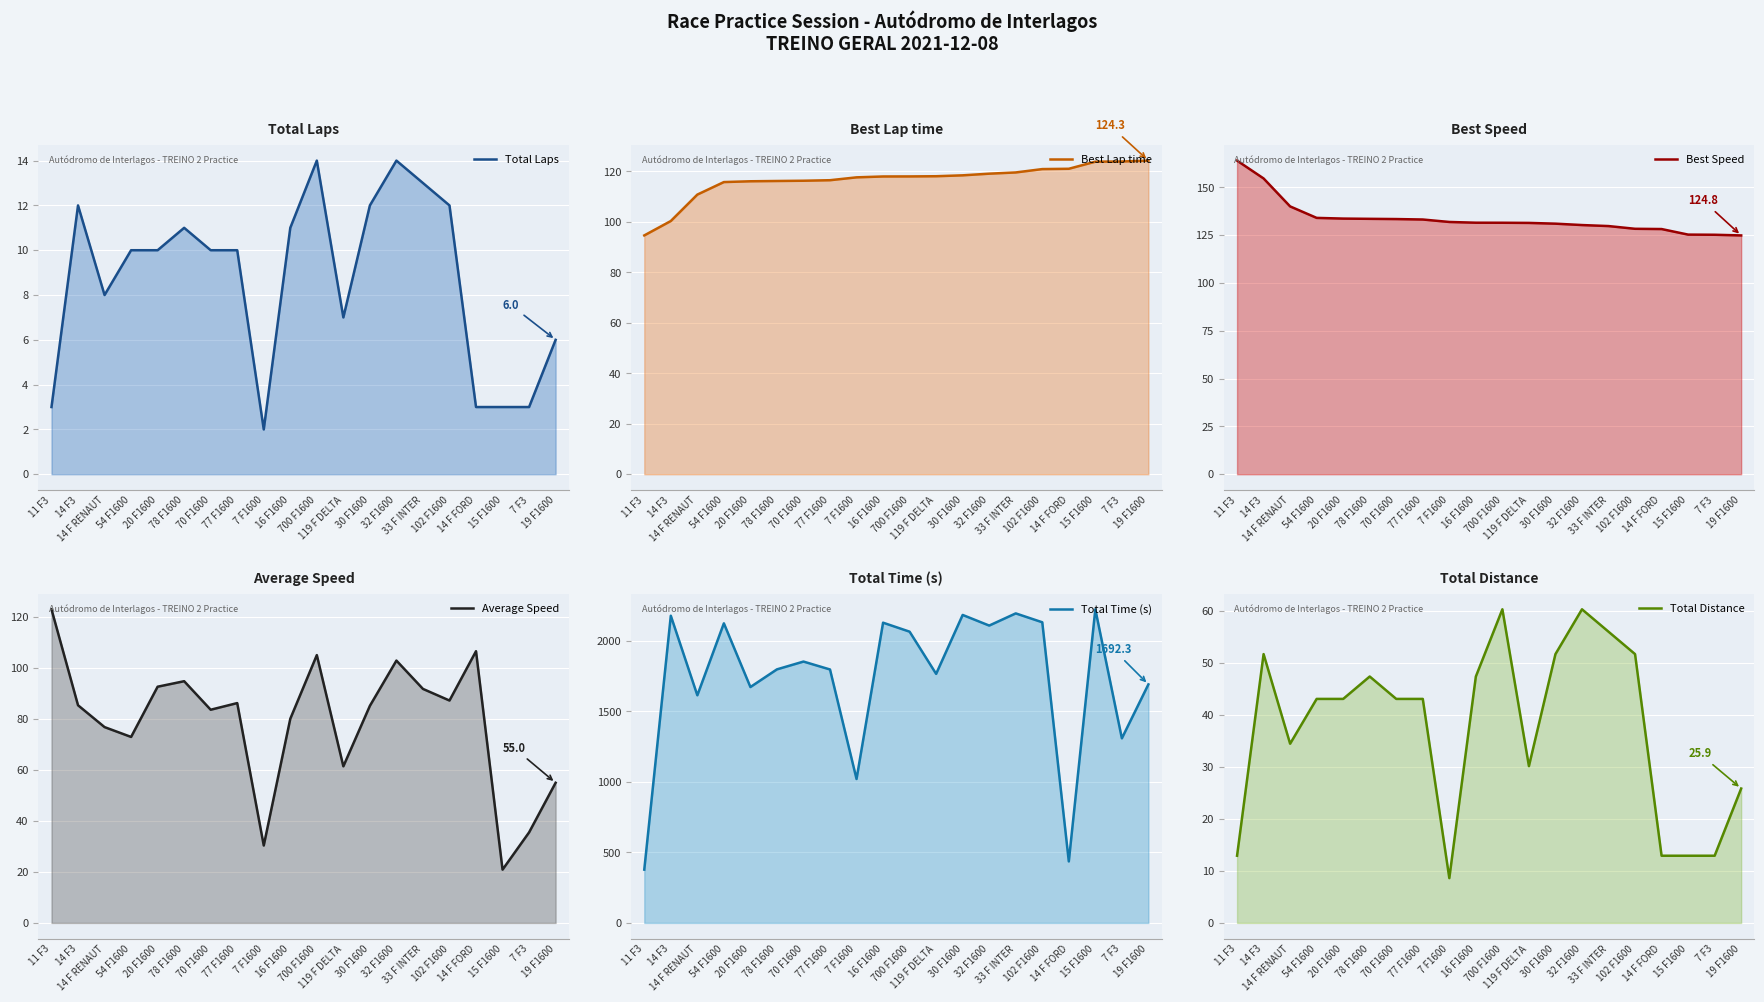

How many data points in Total Laps are above 10?

8